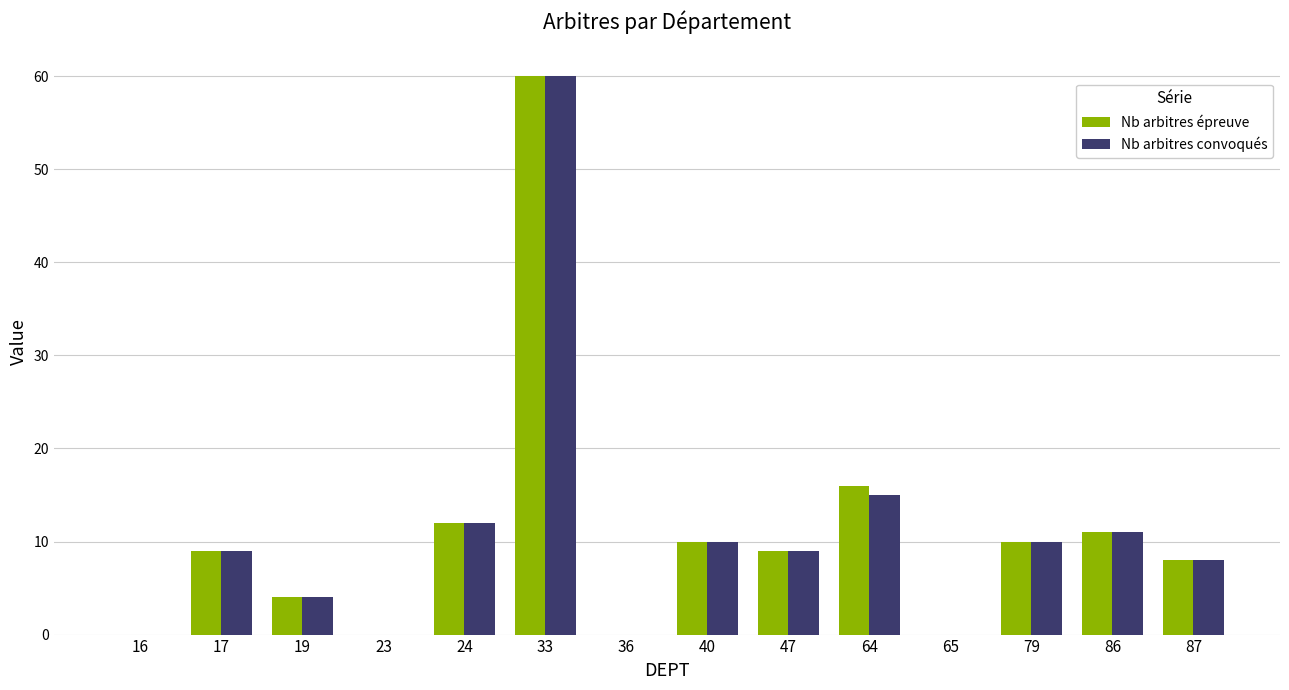

What is the difference between the Nb arbitres convoqués values at 19 and 17?

5